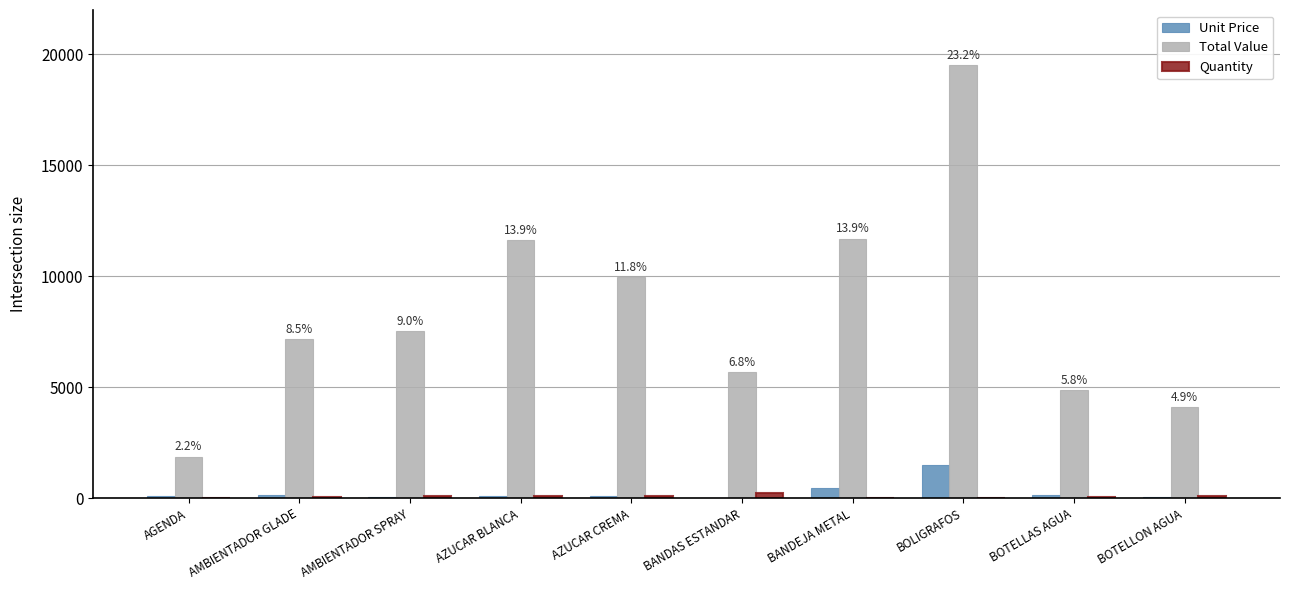

Is it true that Total Value equals 11198.4 at AMBIENTADOR GLADE?

False